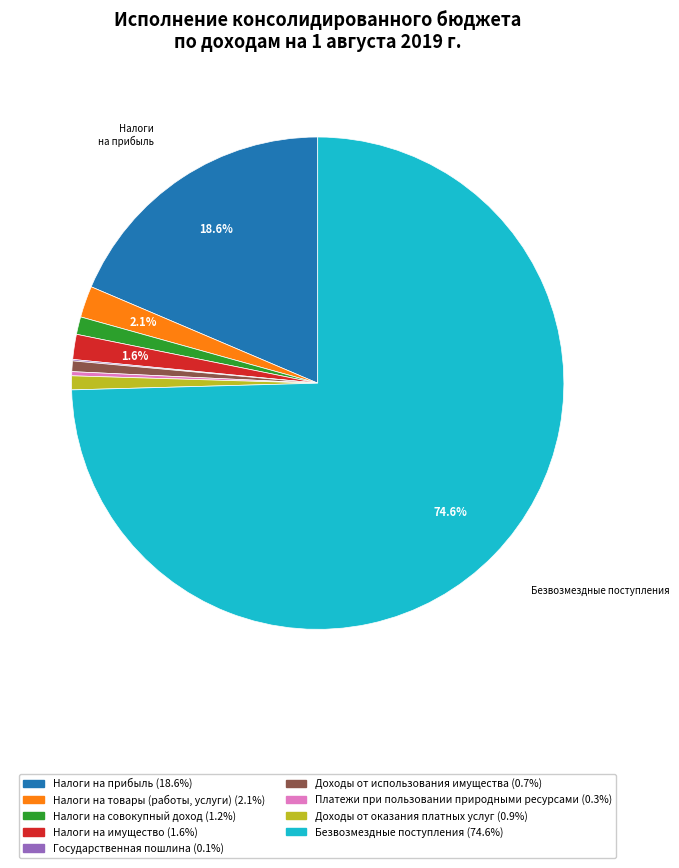

Is there any slice that represents more than half of the pie?

Yes